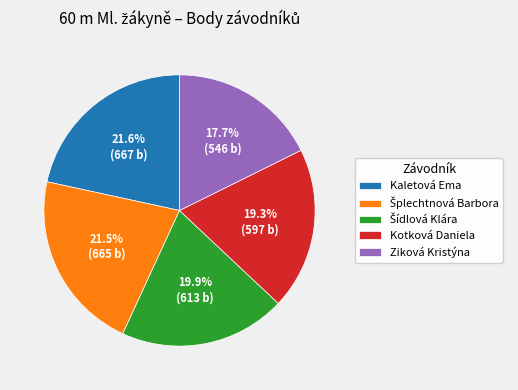

How many segments does this pie chart have?

5